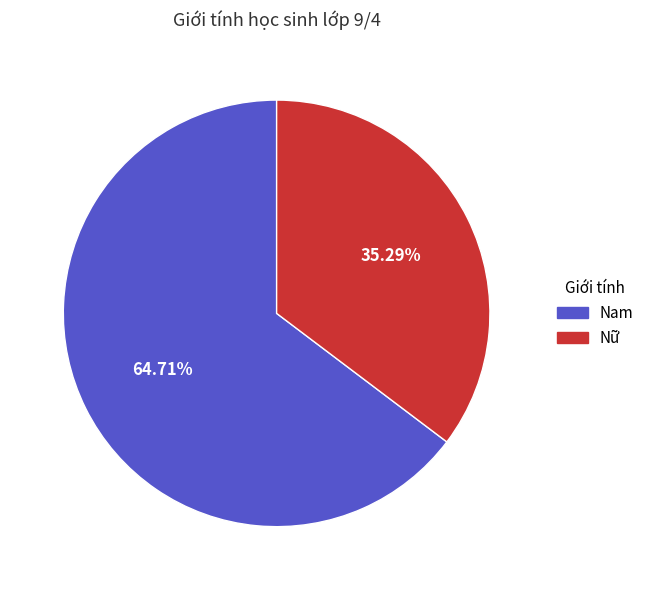

Count the number of slices in the pie.

2